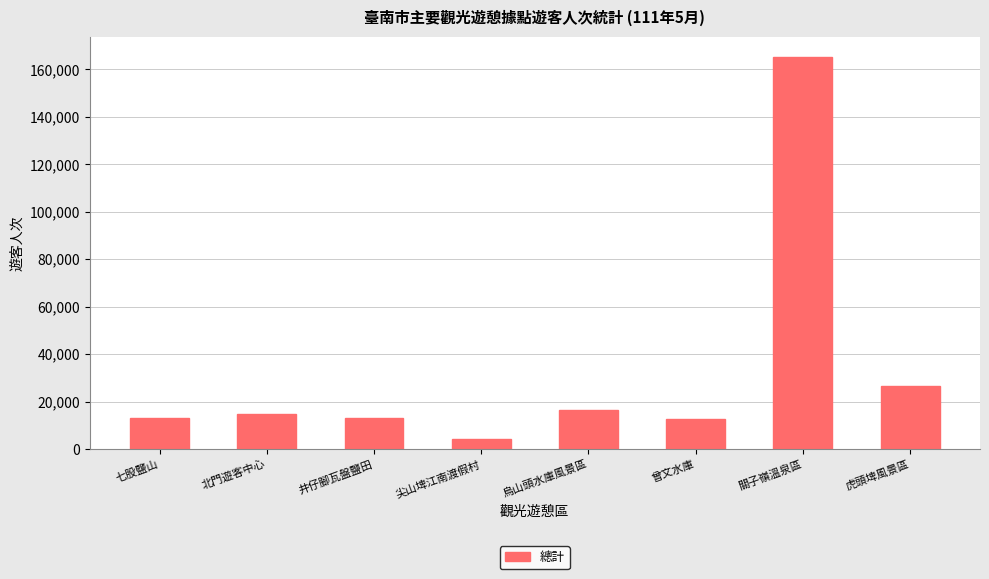

What is the maximum value shown in the chart?

165388